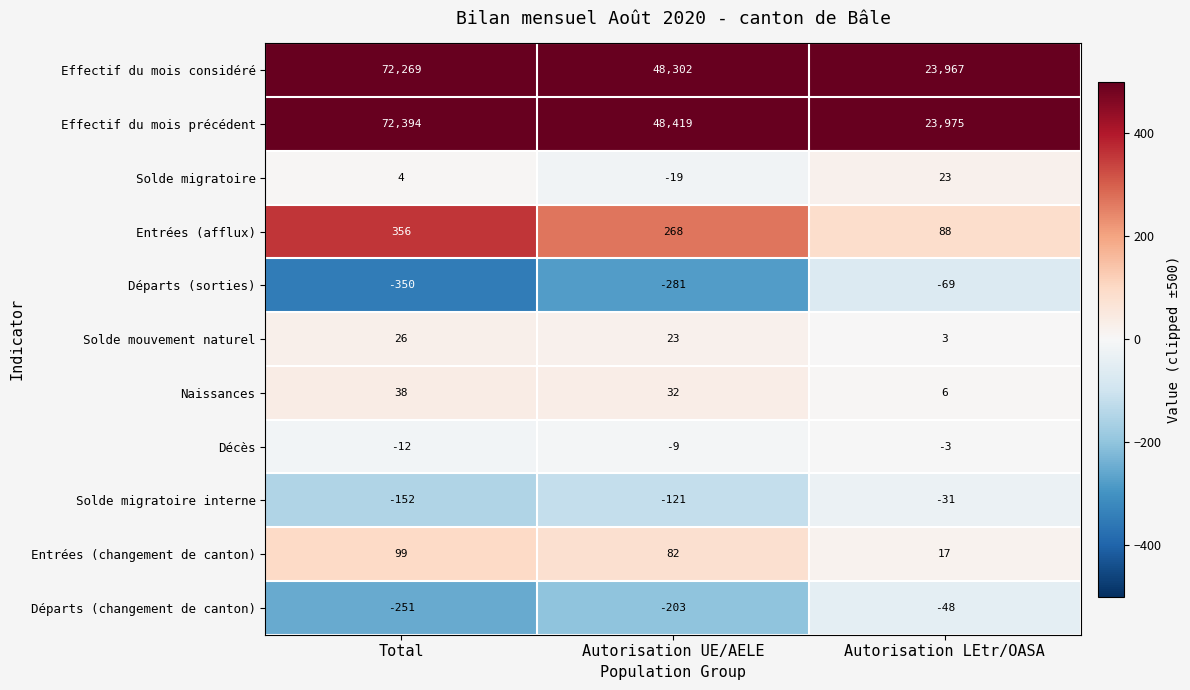

What is the difference between the Départs (sorties) values at Total and Autorisation UE/AELE?

69